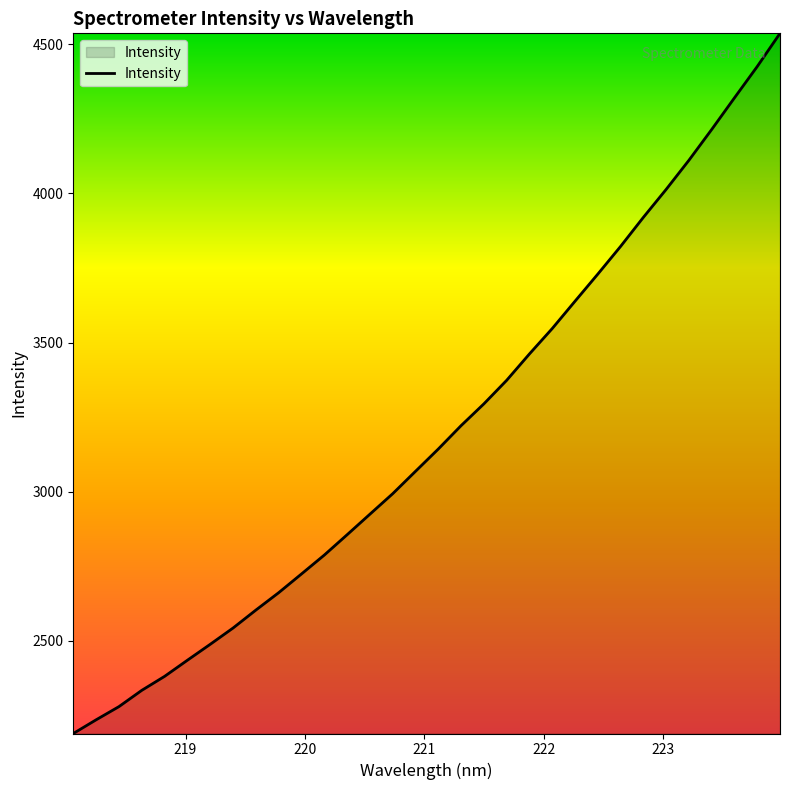

What is the greatest value displayed?

4537.2